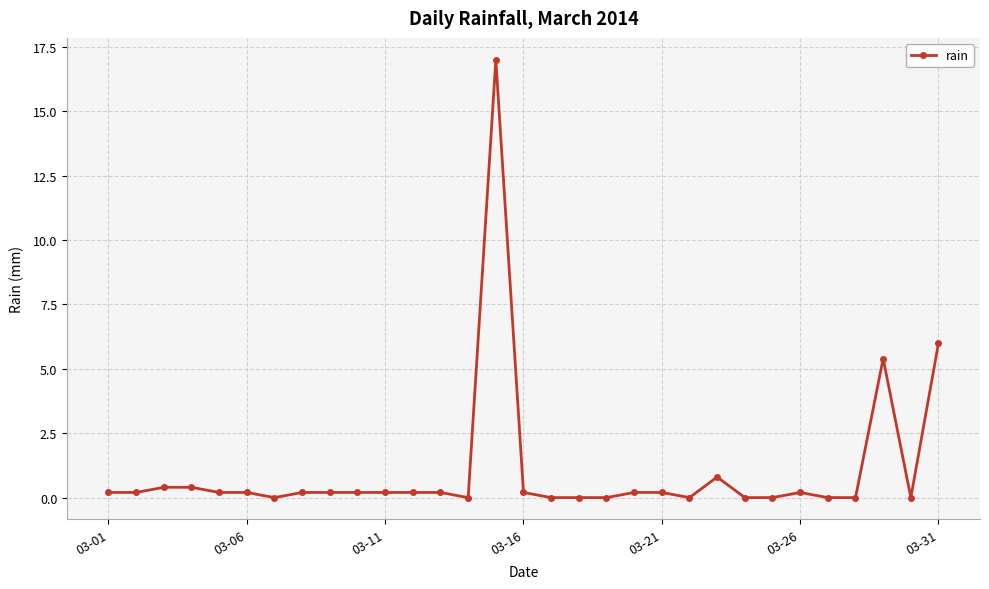

What is the sum of all values?

32.8